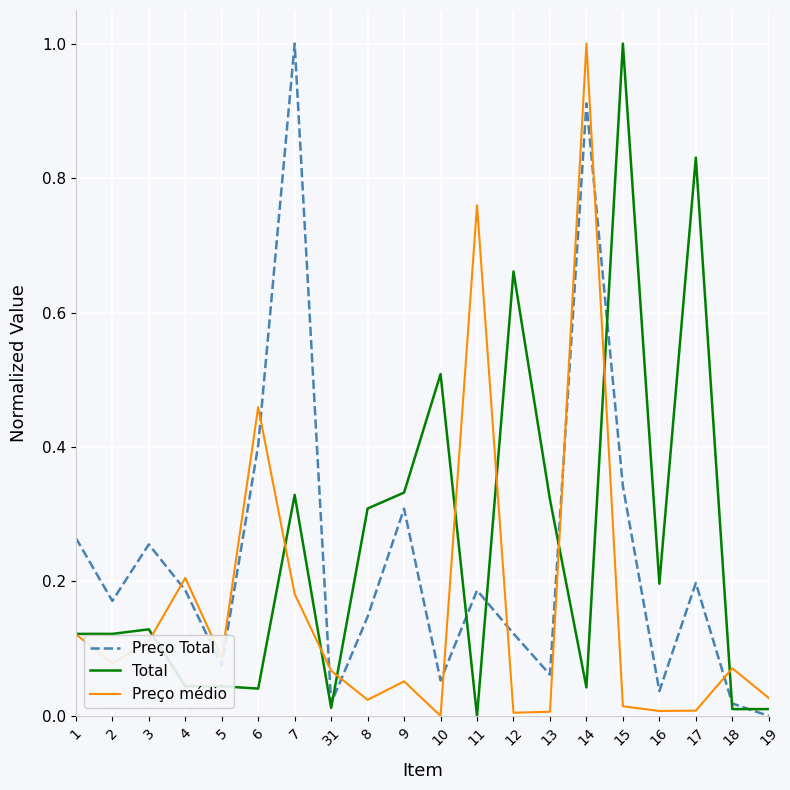

Which series changed the most between 7 and 31?

Preço Total